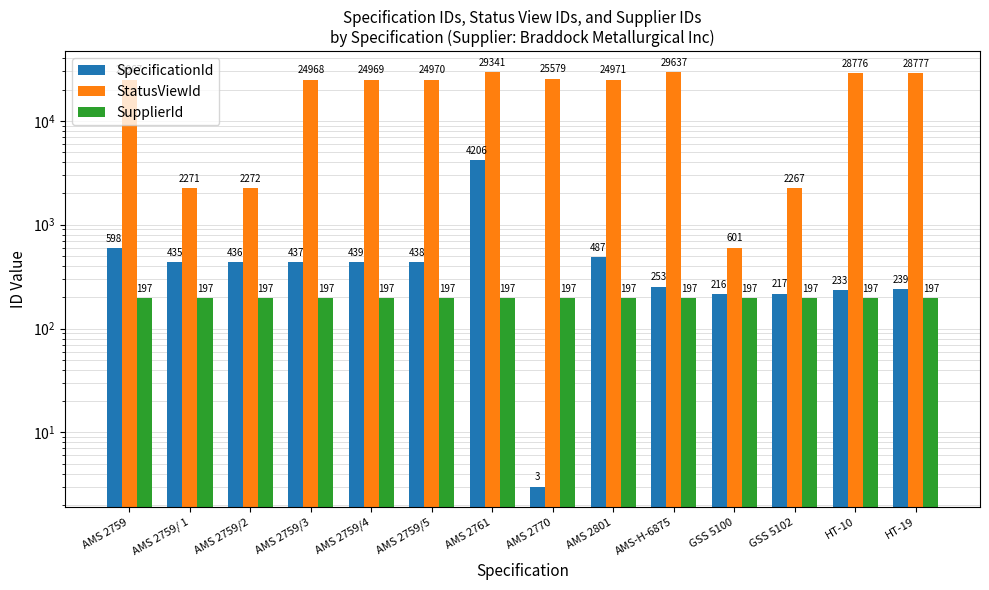

What is the minimum value shown in the chart?

3